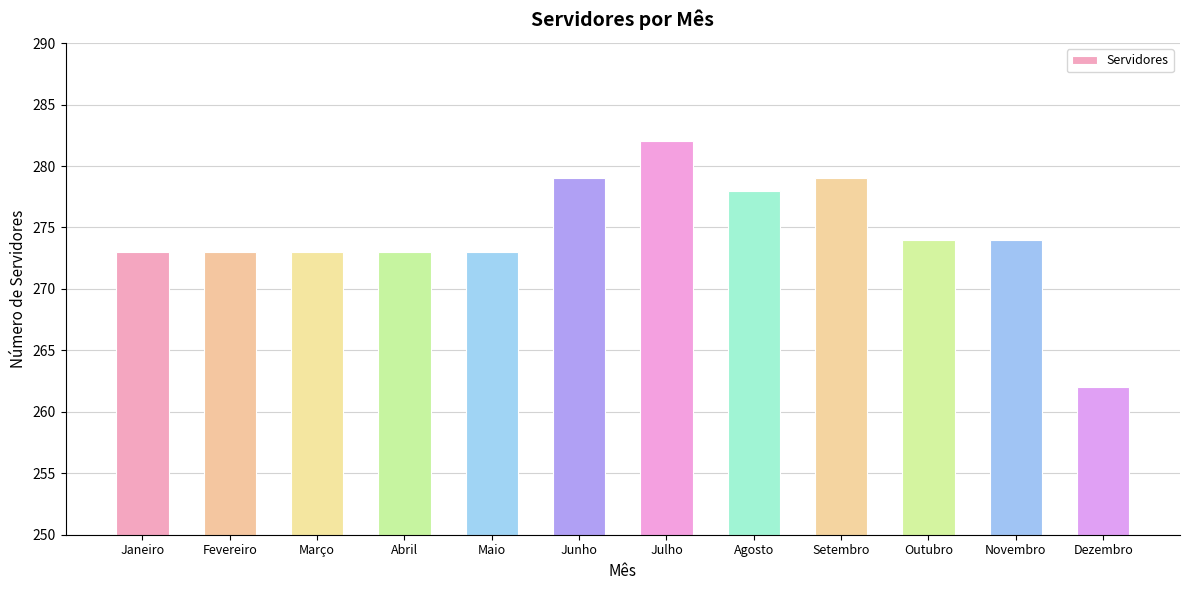

Is it true that the value at Agosto is 278?

True